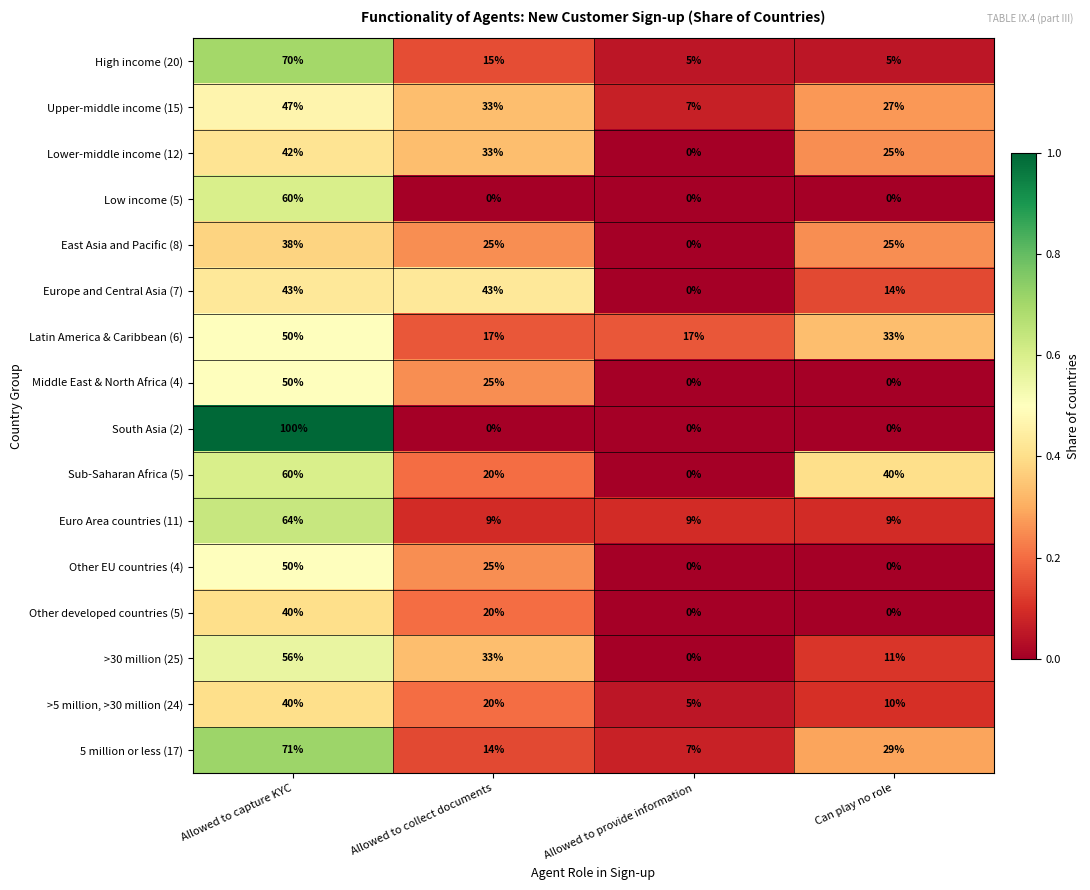

At which label does 5 million or less (17) reach its peak?

Allowed to capture KYC